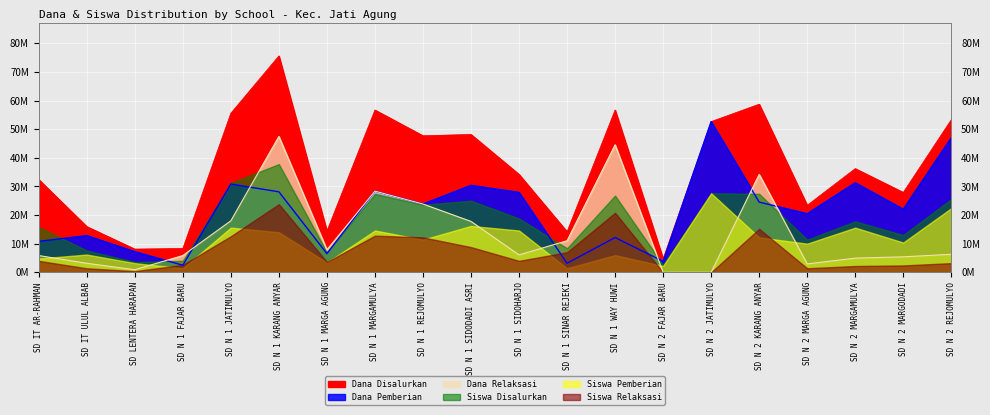

At how many categories does at least one series exceed 46297749?

9